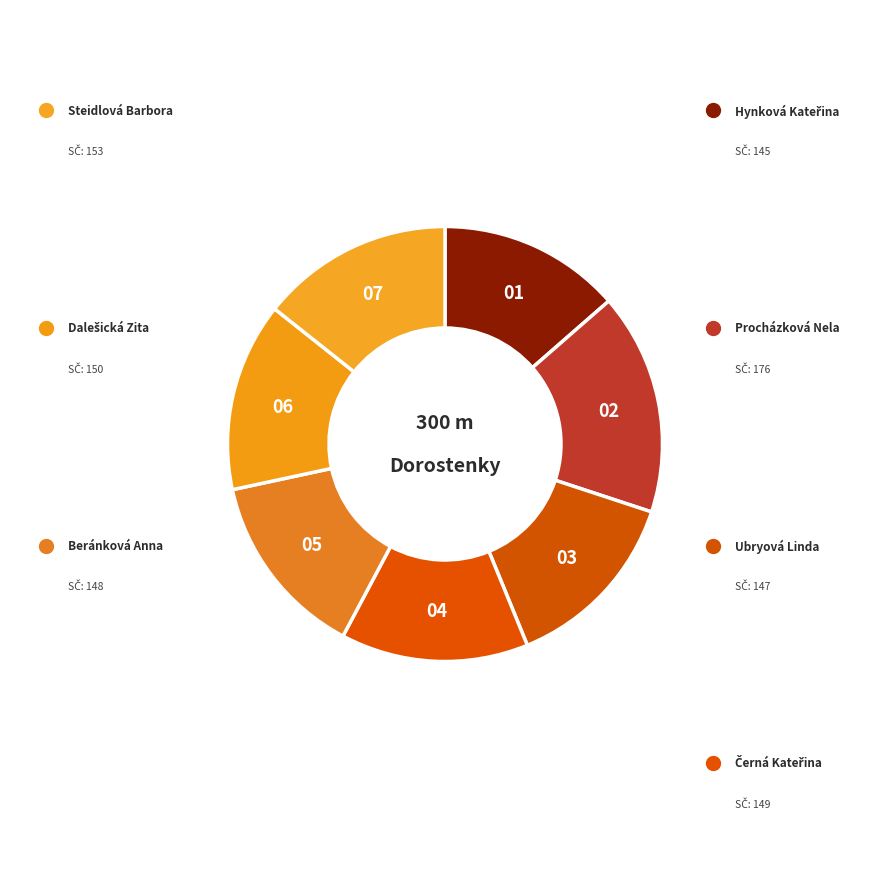

How many slices are in this pie chart?

7